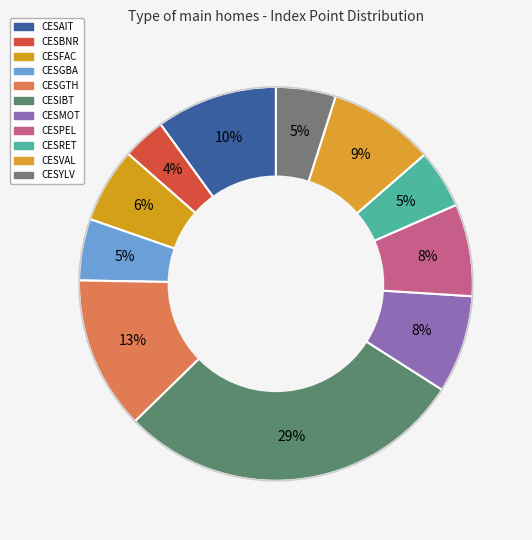

What percentage is the CESVAL slice, to the nearest percent?

9%